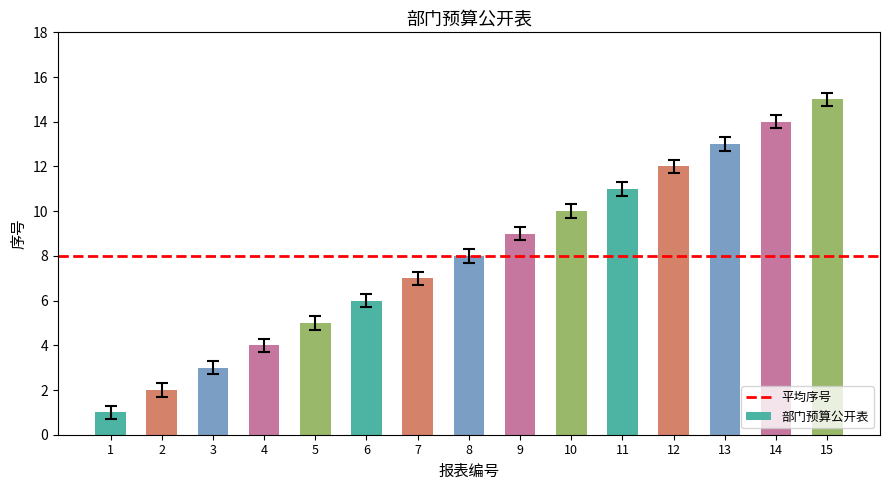

How many values are below 8?

7